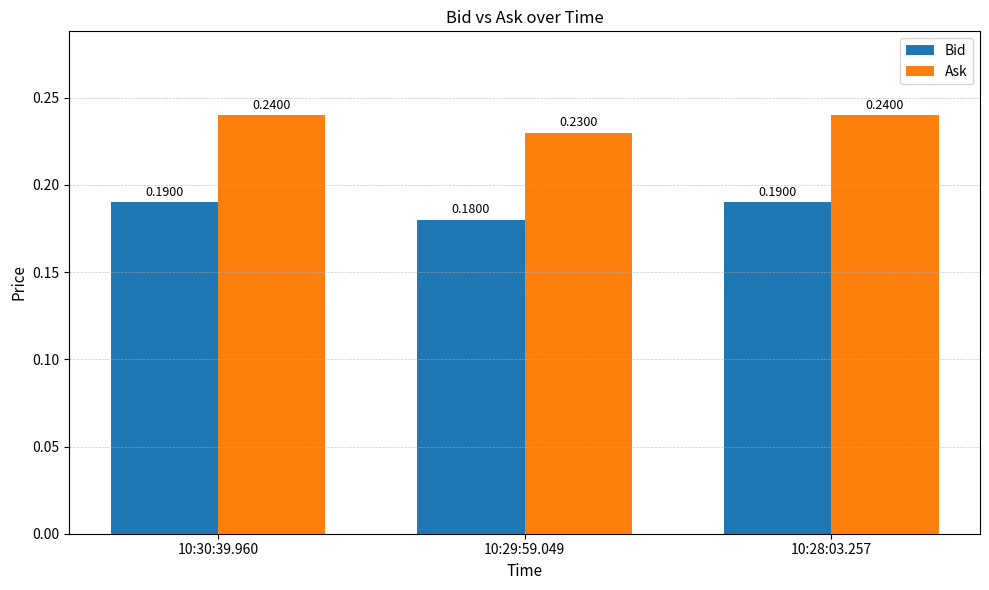

What is the sum of all Ask values?

0.7